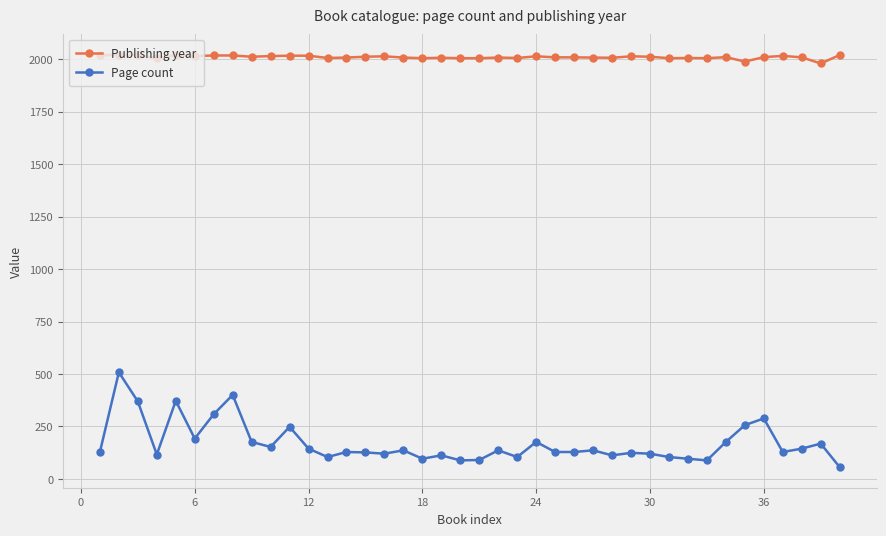

What is the average value of the Page count series?

170